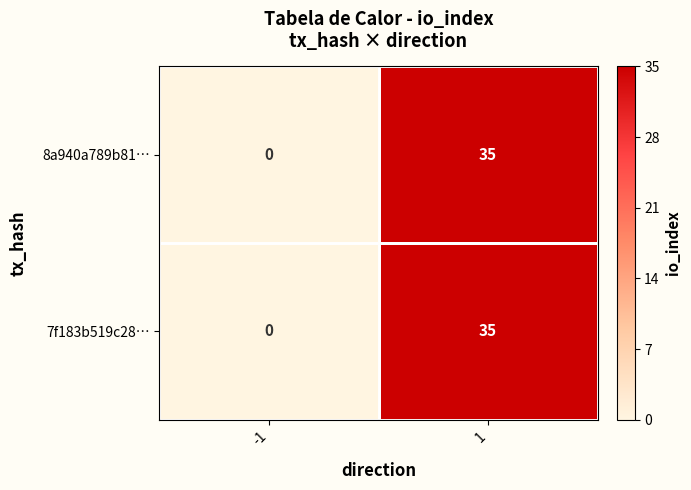

What is the difference between the maximum and minimum values in the 8a940a789b81… series?

35